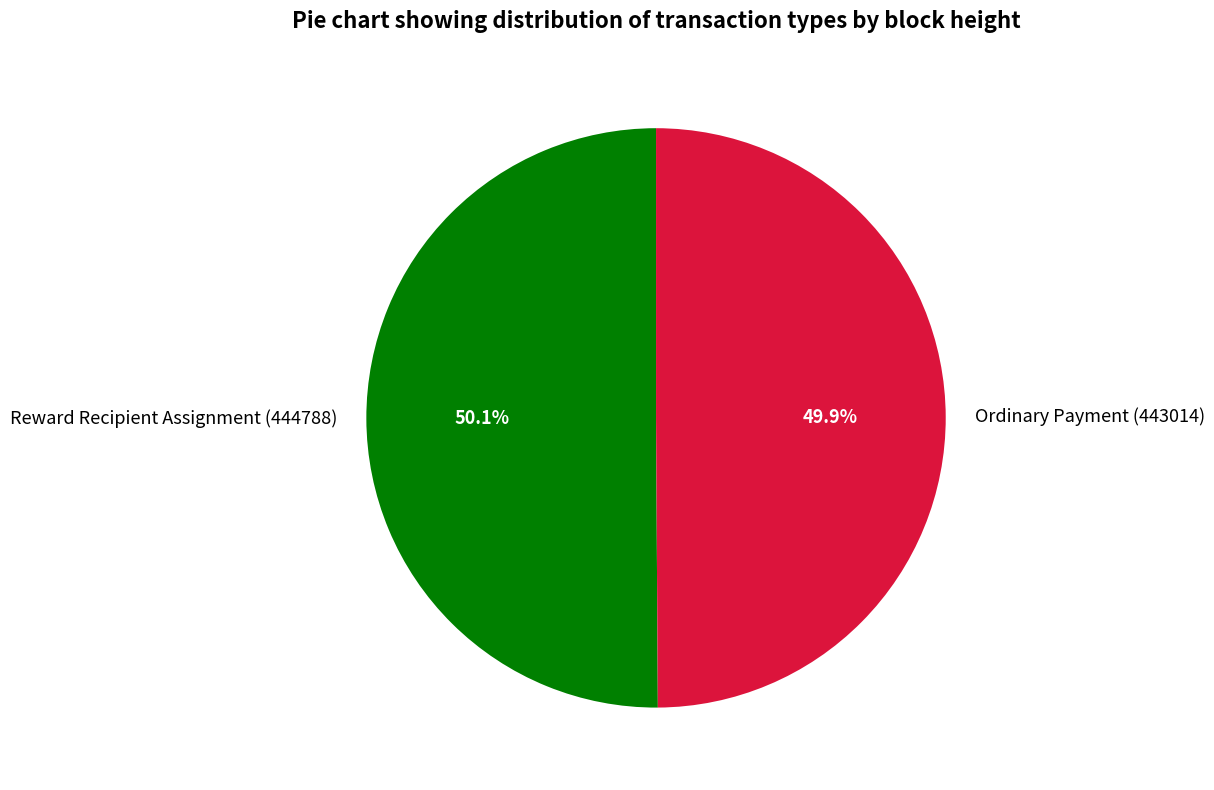

Is it true that Ordinary Payment (443014) is 41% of the pie?

False